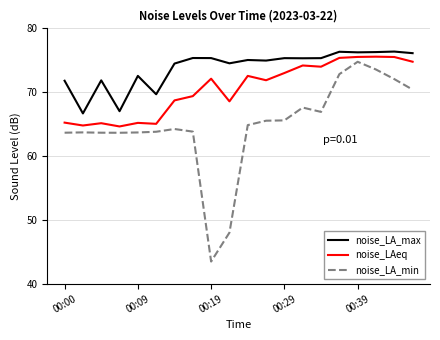

What is the maximum value shown in the chart?

76.4